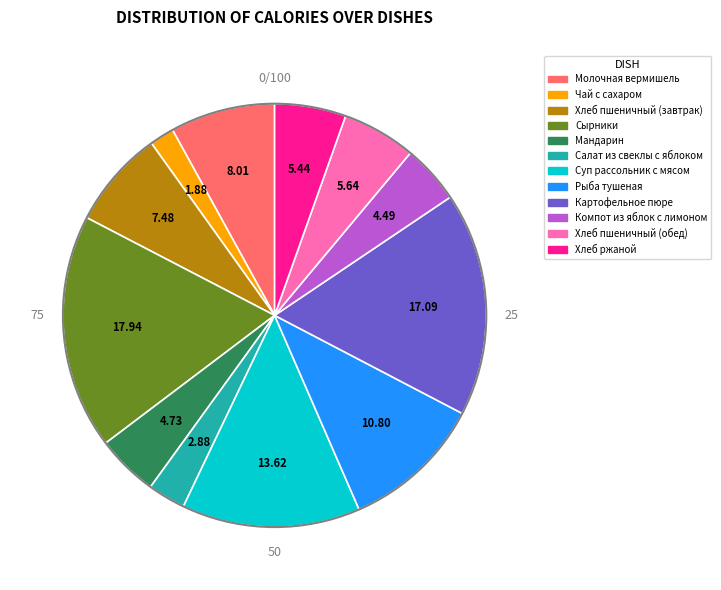

What is the largest slice in the pie chart?

Сырники